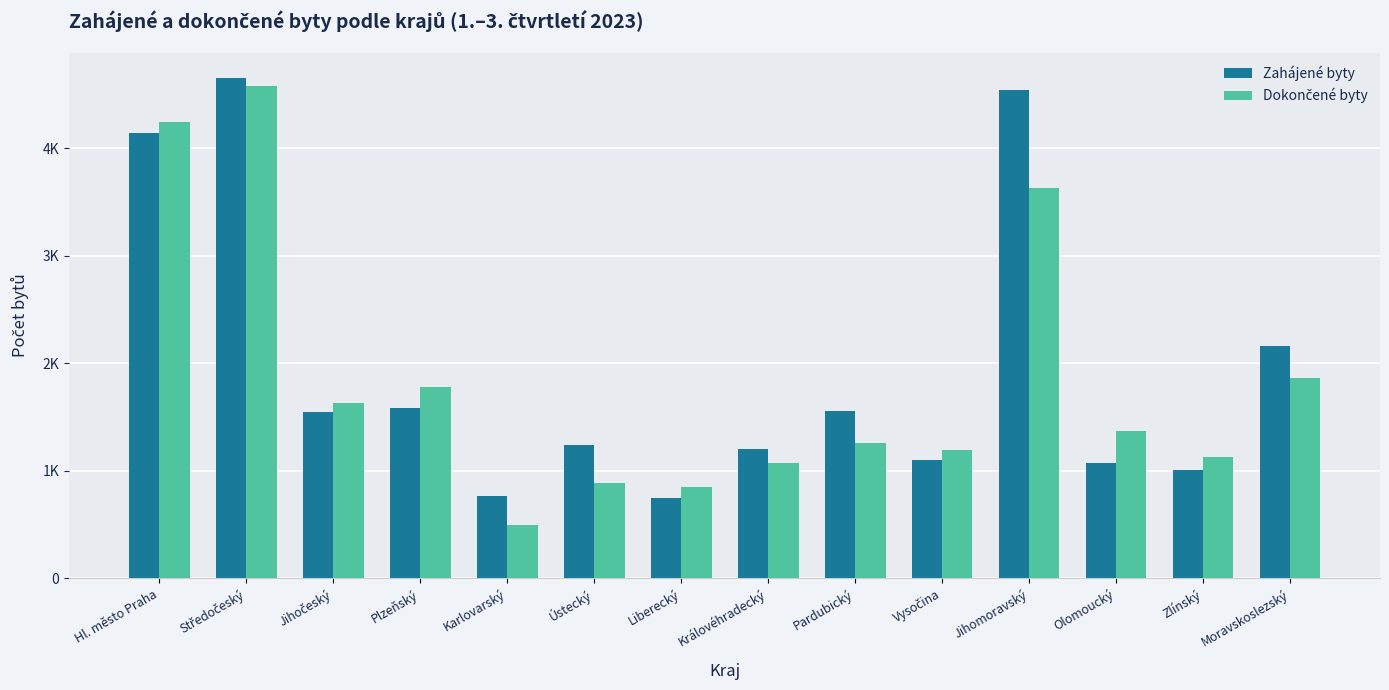

Rank the categories by Zahájené byty value from highest to lowest.

Středočeský, Jihomoravský, Hl. město Praha, Moravskoslezský, Plzeňský, Pardubický, Jihočeský, Ústecký, Královéhradecký, Vysočina, Olomoucký, Zlínský, Karlovarský, Liberecký